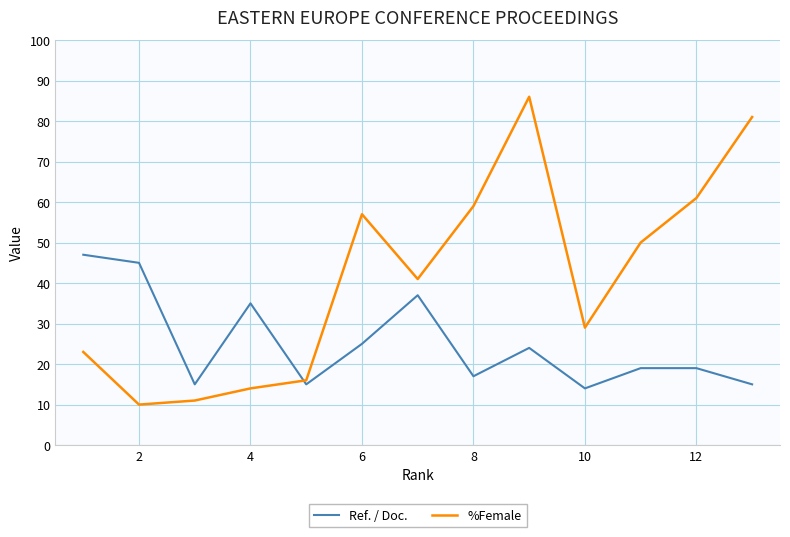

After their last crossing, which series has the higher values: %Female or Ref. / Doc.?

%Female